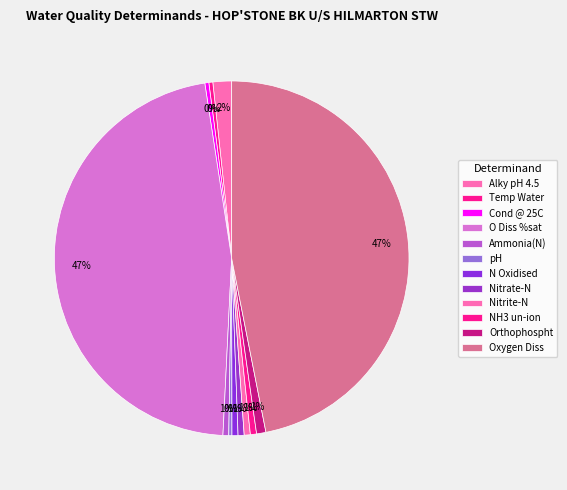

How many segments does this pie chart have?

12